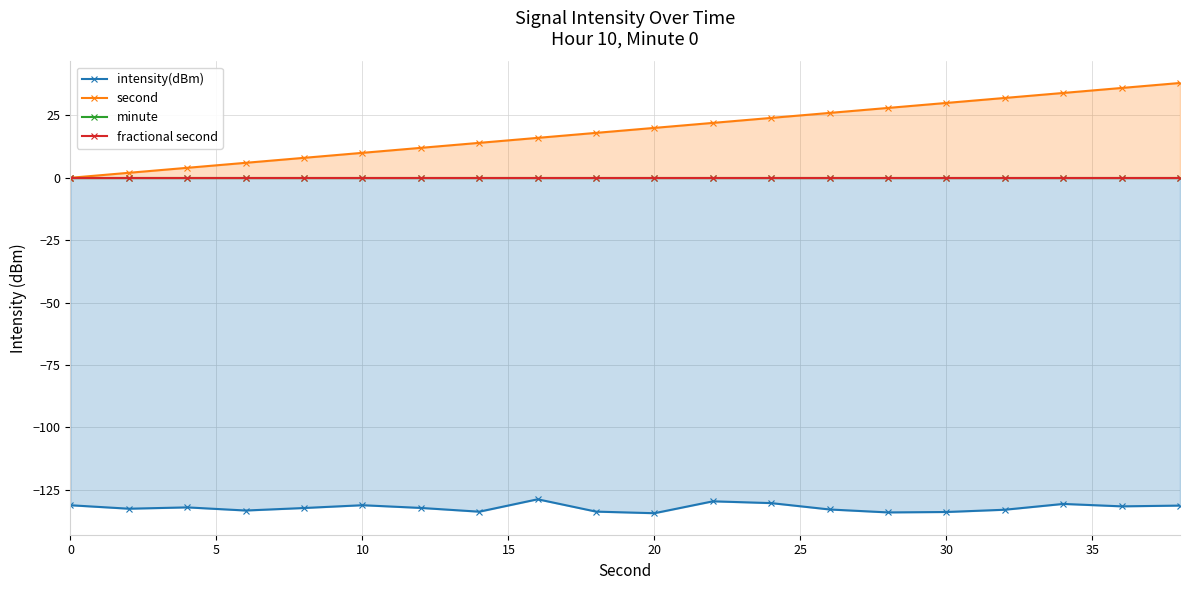

What is the highest value of the second series?

38